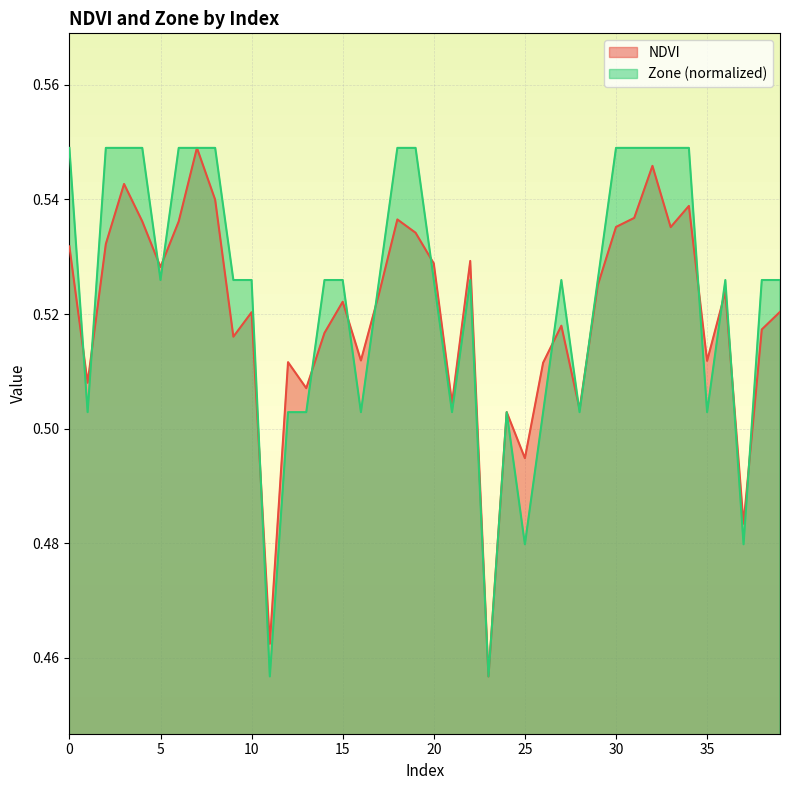

Reading left to right, transcribe all the data shown in this chart.

NDVI: 0.5	0.5	0.5	0.5	0.5	0.5	0.5	0.5	0.5	0.5	0.5	0.5	0.5	0.5	0.5	0.5	0.5	0.5	0.5	0.5	0.5	0.5	0.5	0.5	0.5	0.5	0.5	0.5	0.5	0.5	0.5	0.5	0.5	0.5	0.5	0.5	0.5	0.5	0.5	0.5
Zone: 0.5	0.5	0.5	0.5	0.5	0.5	0.5	0.5	0.5	0.5	0.5	0.5	0.5	0.5	0.5	0.5	0.5	0.5	0.5	0.5	0.5	0.5	0.5	0.5	0.5	0.5	0.5	0.5	0.5	0.5	0.5	0.5	0.5	0.5	0.5	0.5	0.5	0.5	0.5	0.5